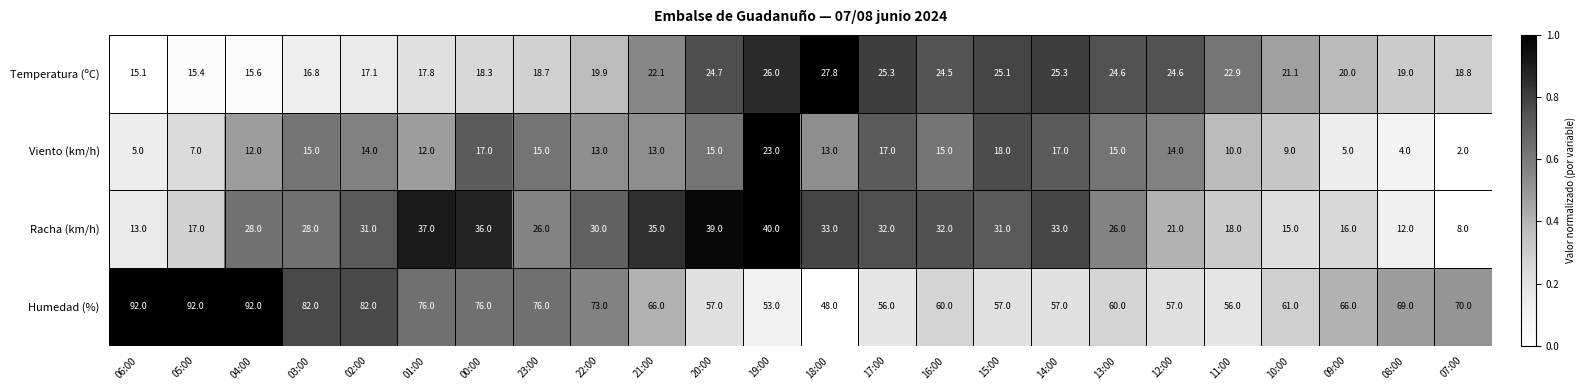

Is it true that Temperatura (ºC) equals 4.8 at 23:00?

False